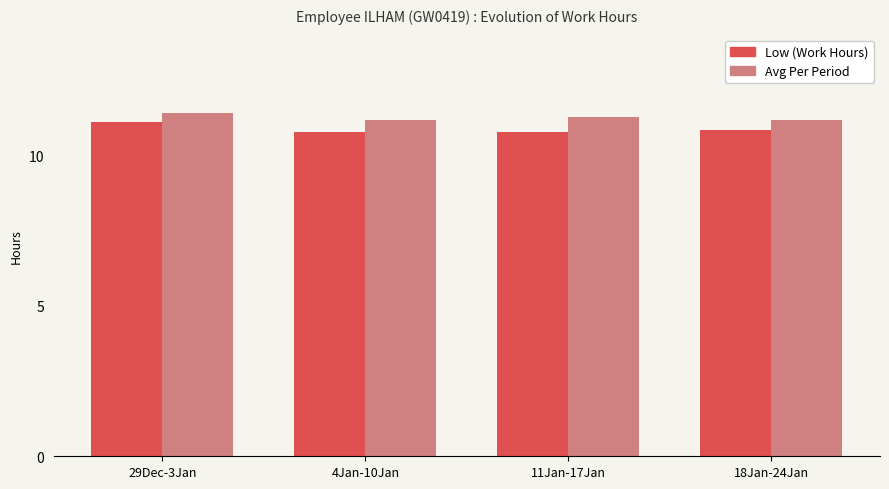

At which category is the sum across all series the highest?

29Dec-3Jan